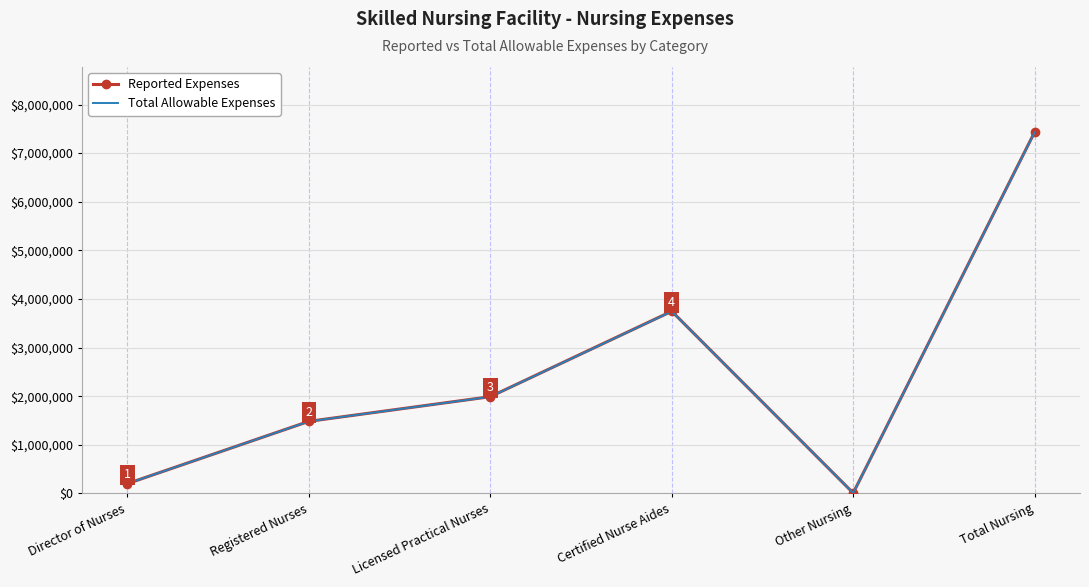

What position from the left is Director of Nurses?

1